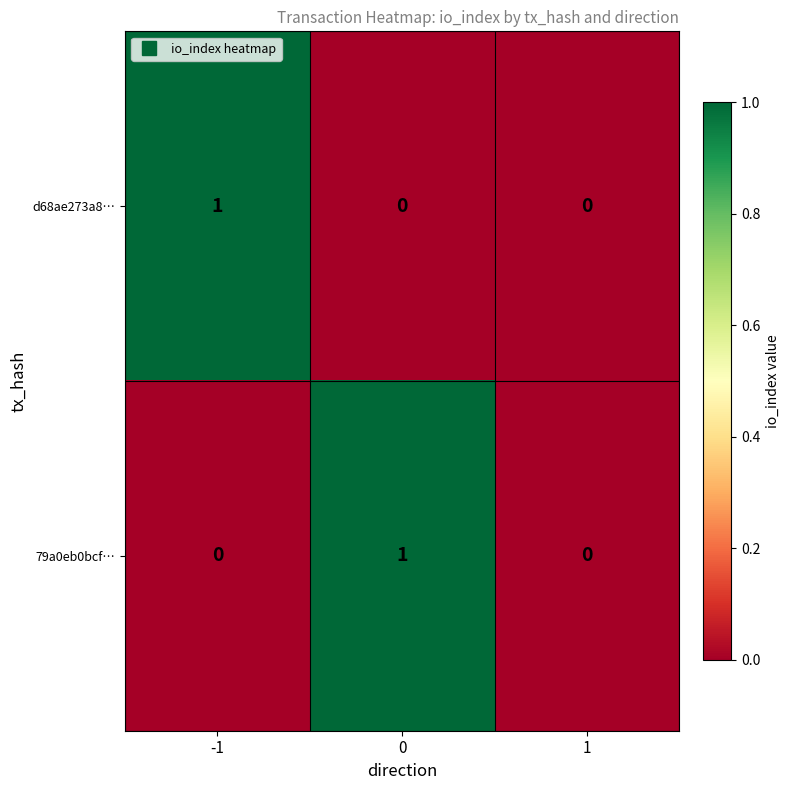

Between -1 and 1, which series saw the biggest shift?

d68ae273a8…